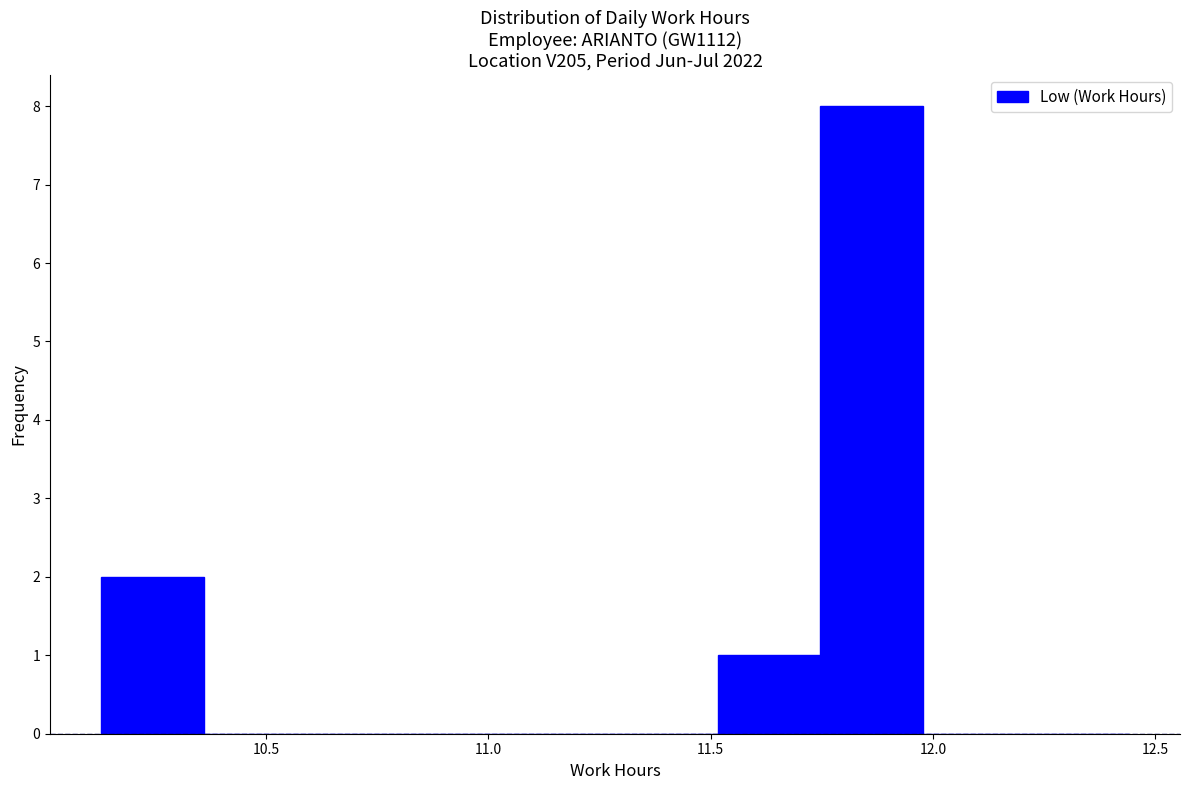

Reading left to right, list every bar in this chart as the range it spans on the x-axis followed by its height. Neither the bar edges nor the heights are printed on the chart, so give them approximately, as read against the axes.

10.15 to 10.35: 2
10.35 to 10.60: 0
10.60 to 10.80: 0
10.80 to 11.05: 0
11.05 to 11.30: 0
11.30 to 11.50: 0
11.50 to 11.75: 1
11.75 to 12.00: 8
12.00 to 12.20: 0
12.20 to 12.45: 0